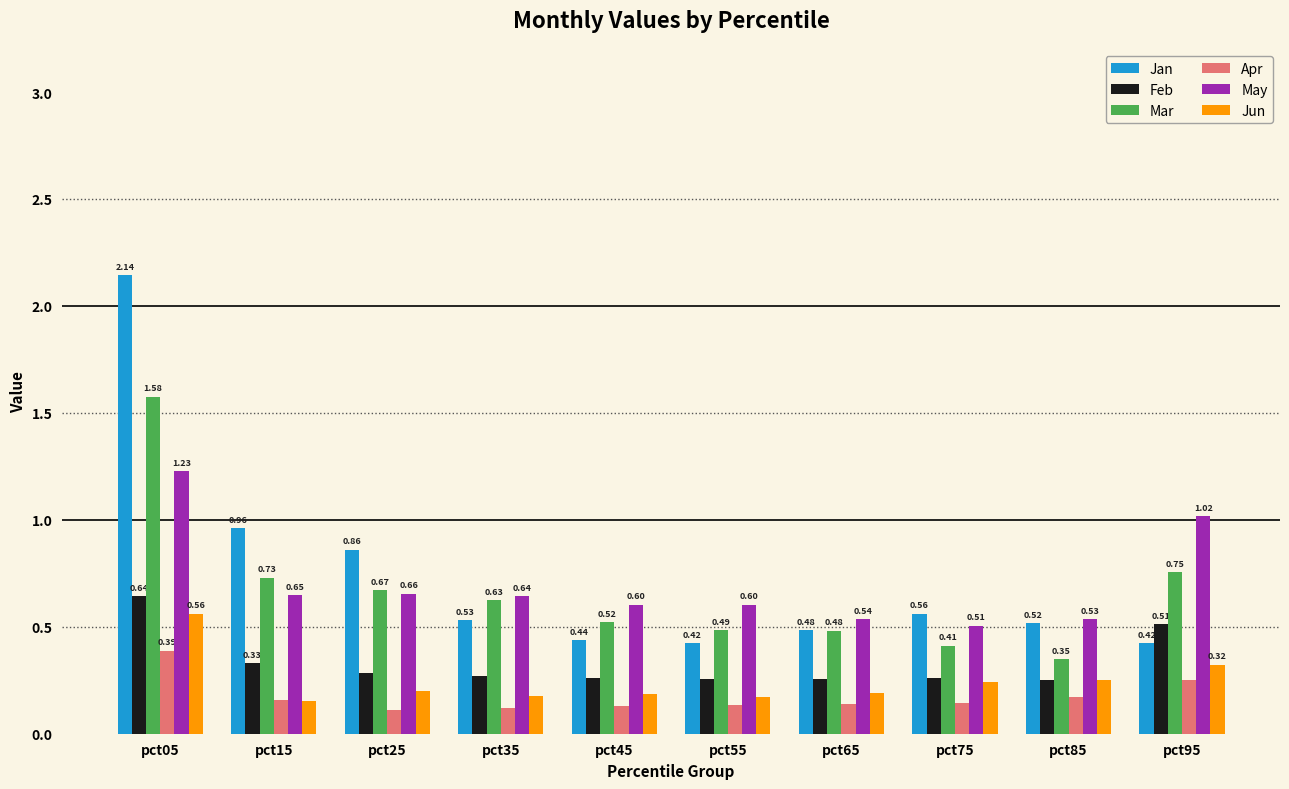

List the series in order of their peak value, highest first.

Jan, Mar, May, Feb, Jun, Apr